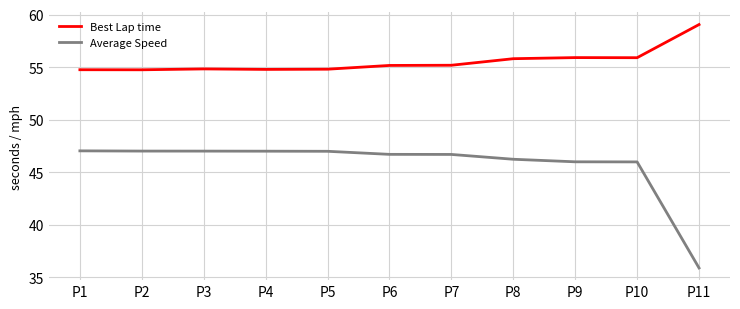

How many lines are shown in the chart?

2